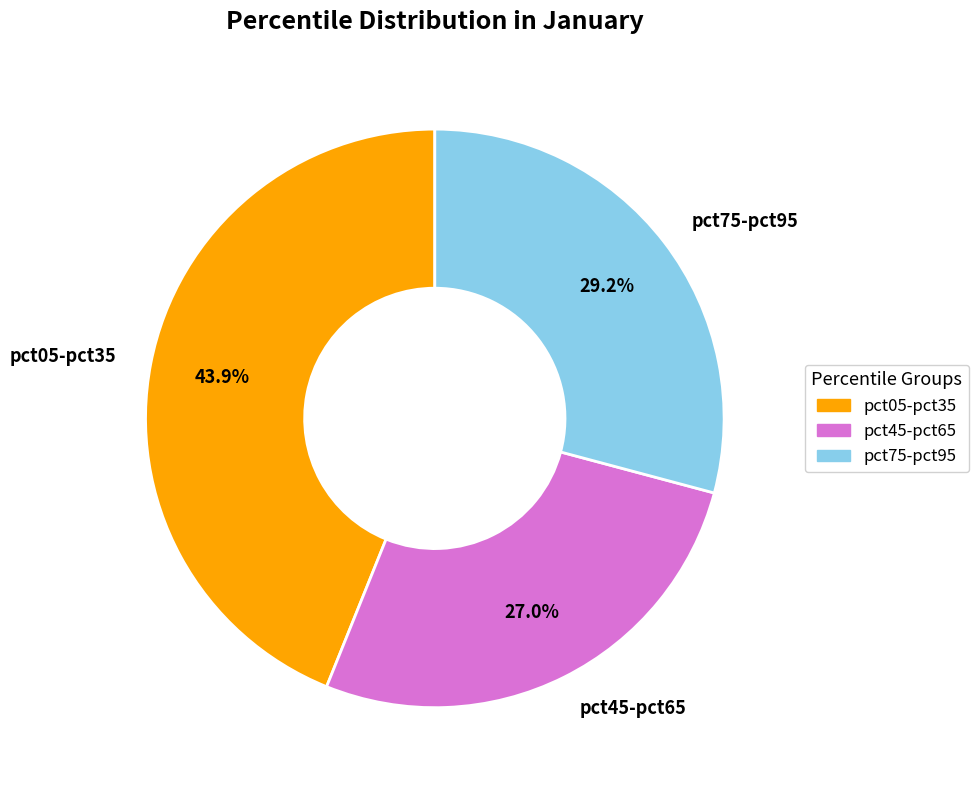

What is the ratio of the value at pct75-pct95 to the value at pct45-pct65?

1.1